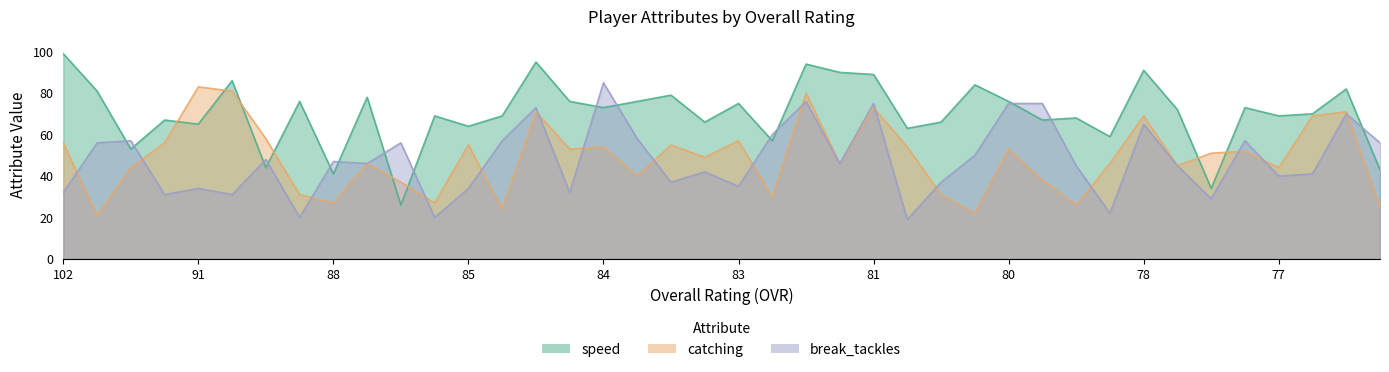

How many series are shown in this chart?

3